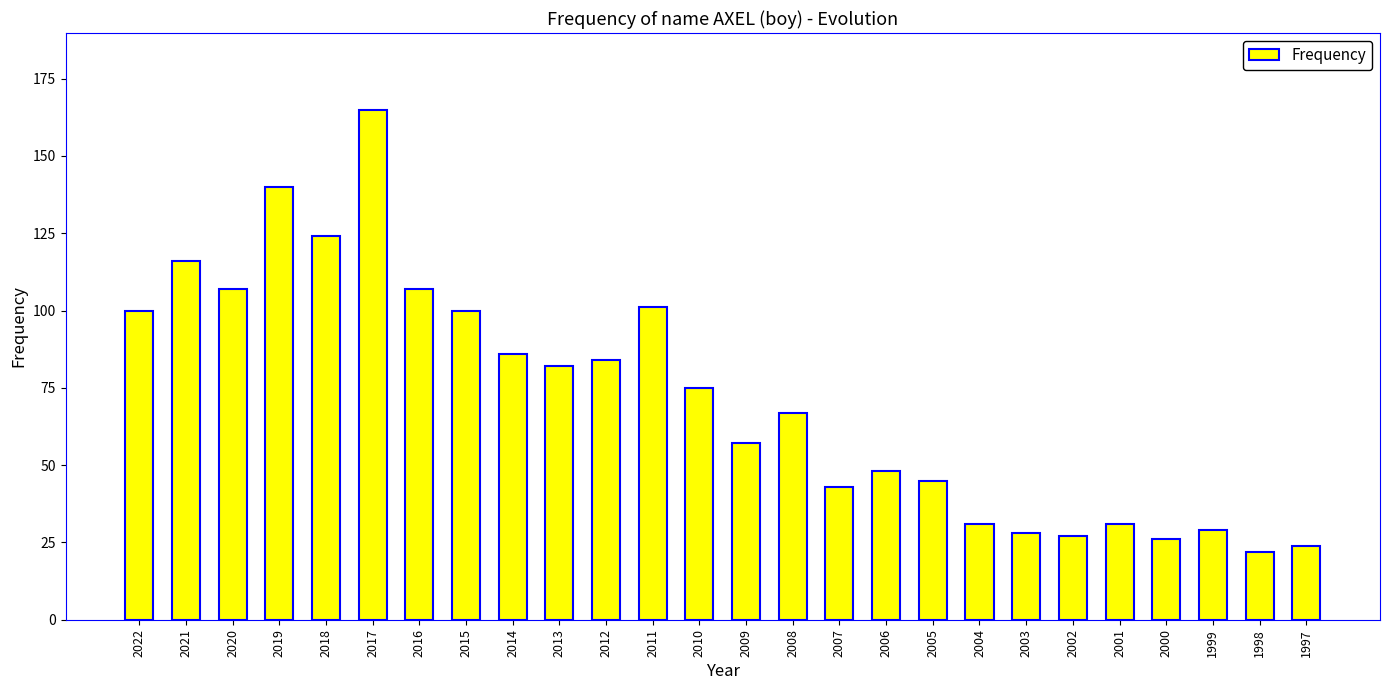

Reading left to right, extract all data points from this chart.

2022=100	2021=116	2020=107	2019=140	2018=124	2017=165	2016=107	2015=100	2014=86	2013=82	2012=84	2011=101	2010=75	2009=57	2008=67	2007=43	2006=48	2005=45	2004=31	2003=28	2002=27	2001=31	2000=26	1999=29	1998=22	1997=24